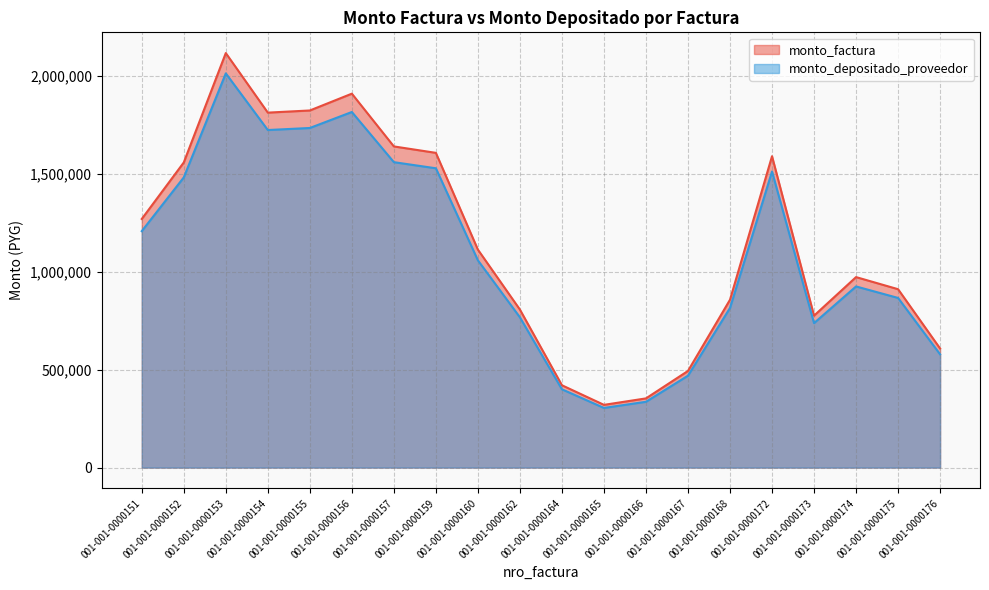

What is the difference between the monto_depositado_proveedor values at 001-001-0000173 and 001-001-0000157?

820973